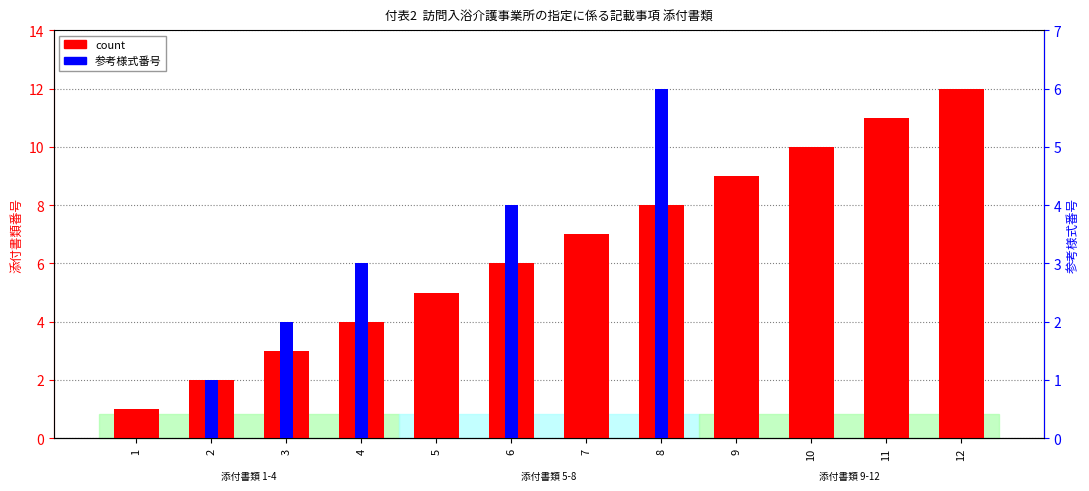

How many bars are there in total?

24